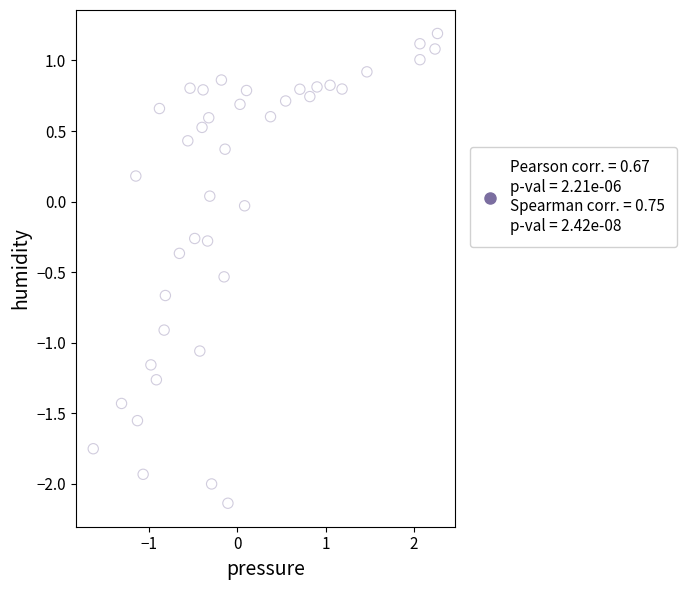

What is the range of X values (max minus min)?

3.9